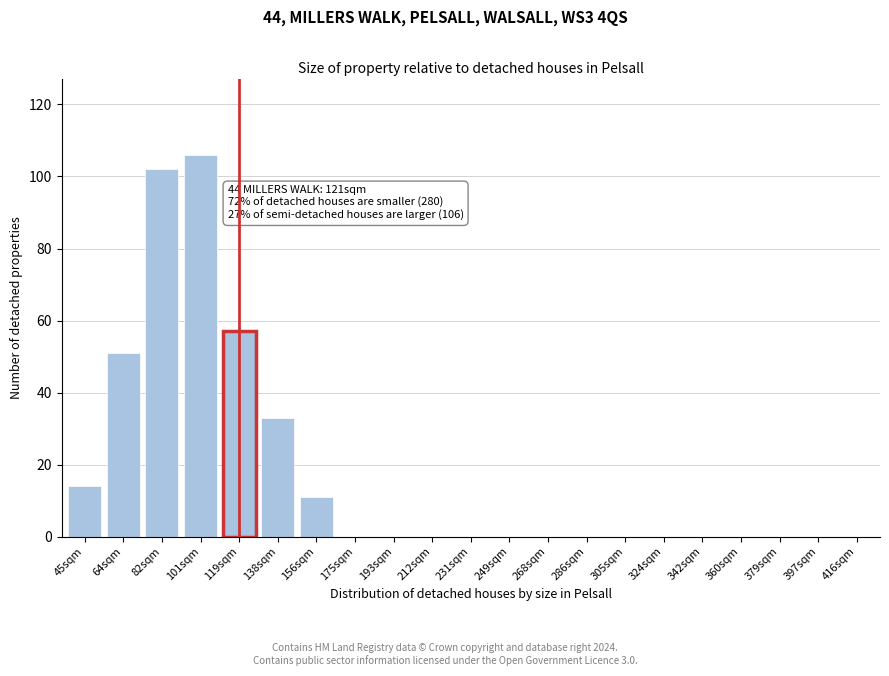

Reading left to right, extract all data points from this chart.

45sqm=14	64sqm=51	82sqm=102	101sqm=106	119sqm=57	138sqm=33	156sqm=11	175sqm=0	193sqm=0	212sqm=0	231sqm=0	249sqm=0	268sqm=0	286sqm=0	305sqm=0	324sqm=0	342sqm=0	360sqm=0	379sqm=0	397sqm=0	416sqm=0